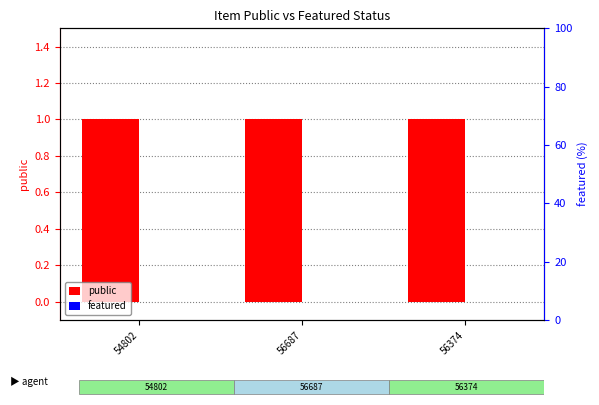

Reading left to right, what are all the values shown in this chart?

public: 1	1	1
featured: 0	0	0